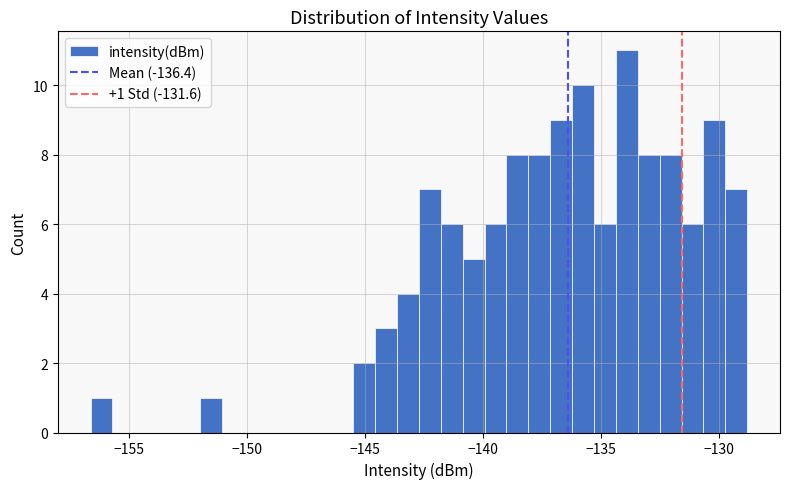

Read against the x-axis, roughly where is the centre of the tallest bar?

-134.0